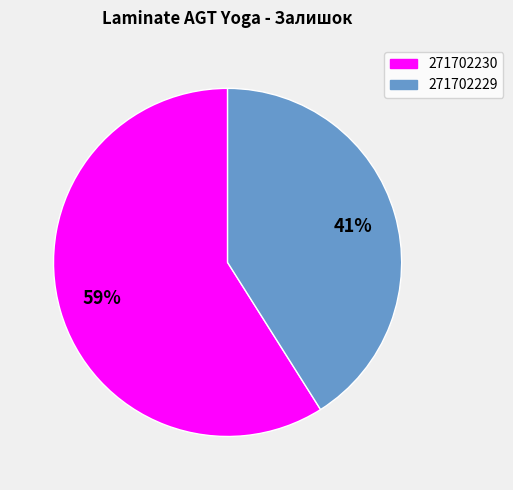

Is 271702230 the majority of the pie?

Yes